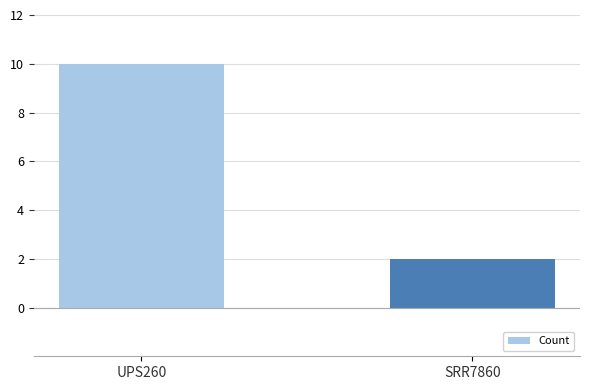

What is the sum of the values at SRR7860 and UPS260?

12